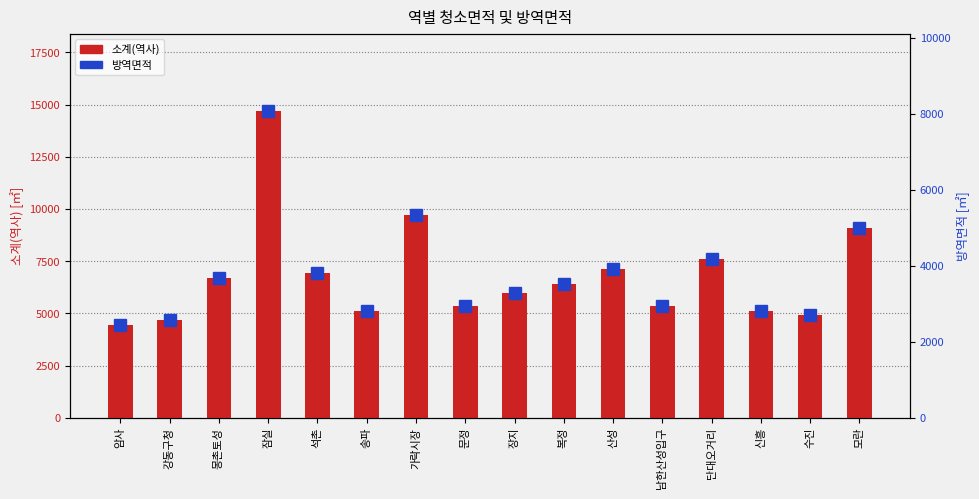

What is the difference between the highest and lowest values at 암사?

2005.1